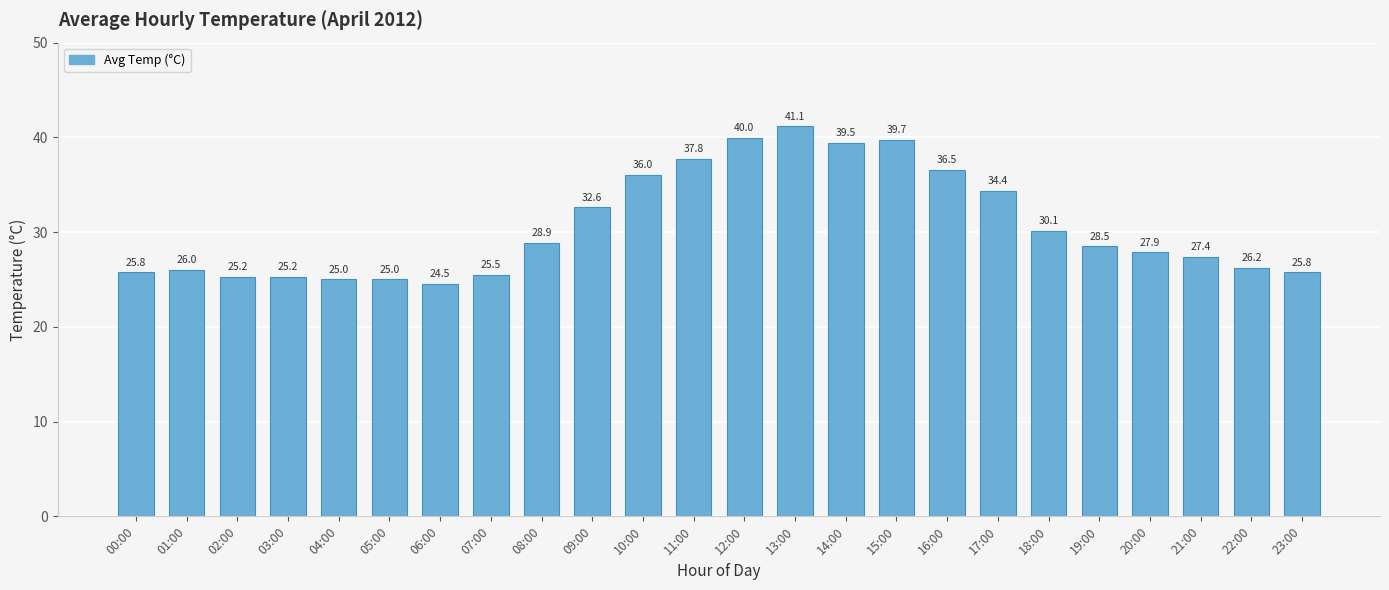

Are the bars grouped side by side (vs. stacked)?

No